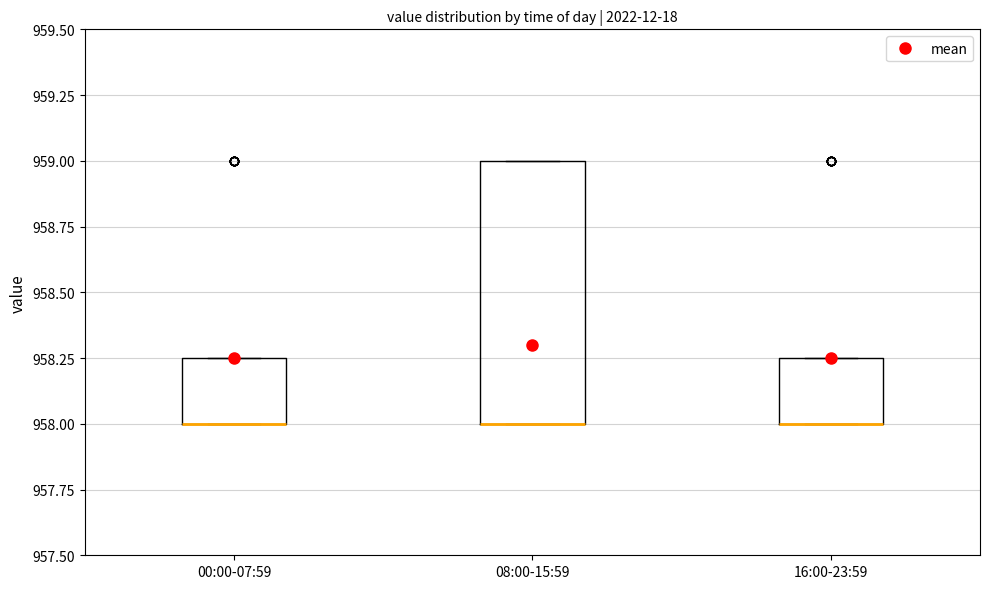

Reading left to right, read every box against the y-axis: the position of its median line, the range the box covers, and the ends of its whiskers. The values are not printed on the chart, so give them approximately, as read against the axis.

00:00-07:59: median 958.00 (drawn on the box's lower edge), box 958.00 to 958.25, whiskers 958.00 to 958.25
08:00-15:59: median 958.00 (drawn on the box's lower edge), box 958.00 to 959.00, whiskers 958.00 to 959.00
16:00-23:59: median 958.00 (drawn on the box's lower edge), box 958.00 to 958.25, whiskers 958.00 to 958.25